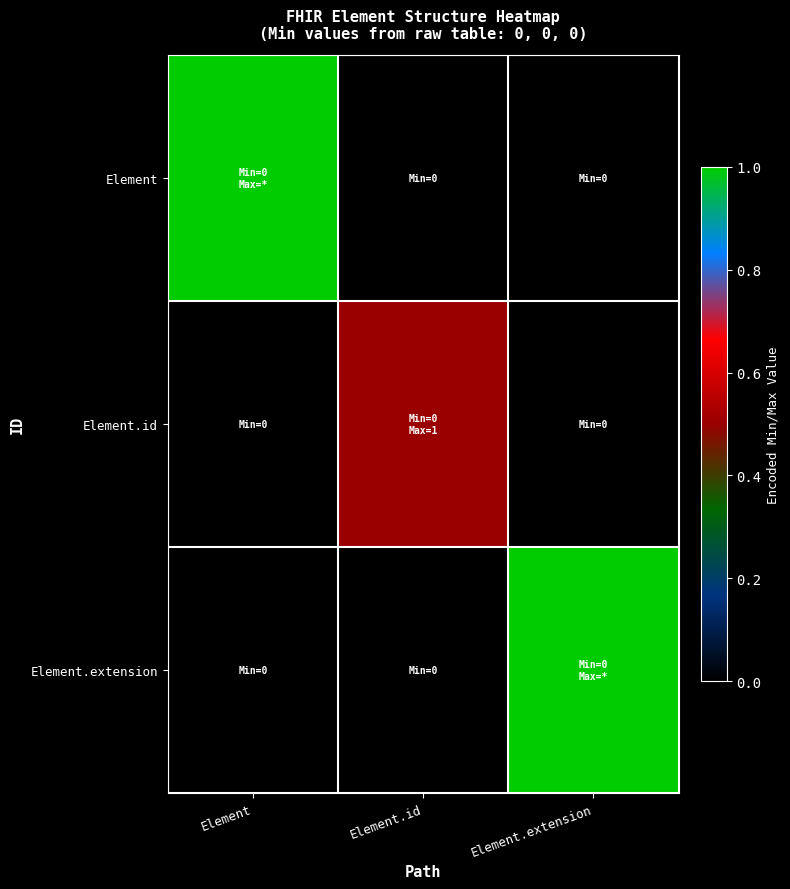

How many distinct data groups are displayed?

3